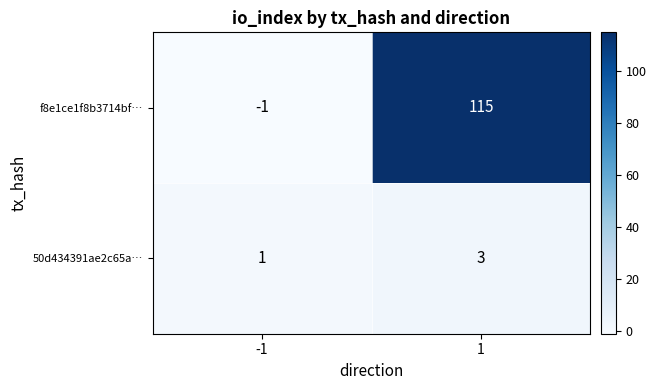

The value of 50d434391ae2c65a… at 1 is 4. True or false?

False